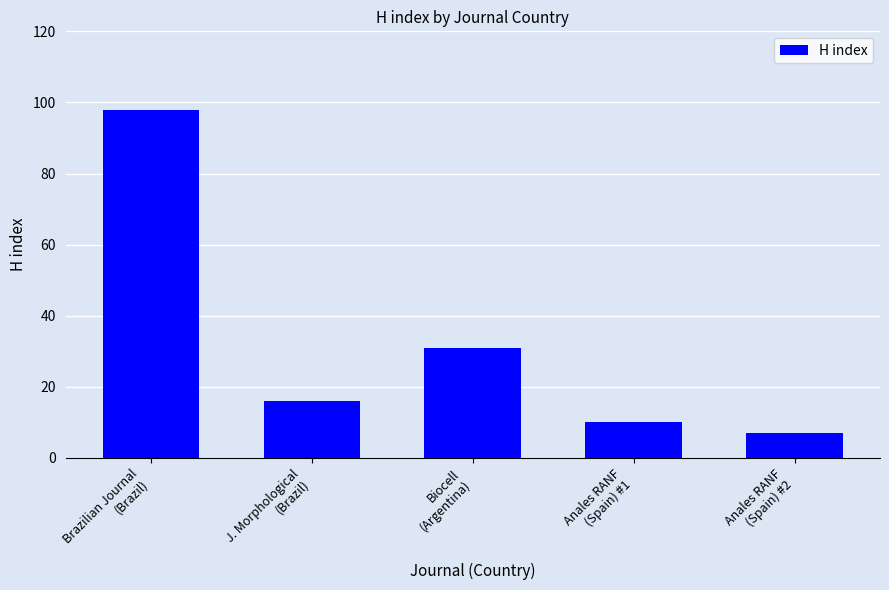

Reading left to right, list all the values displayed in this chart.

98	16	31	10	7